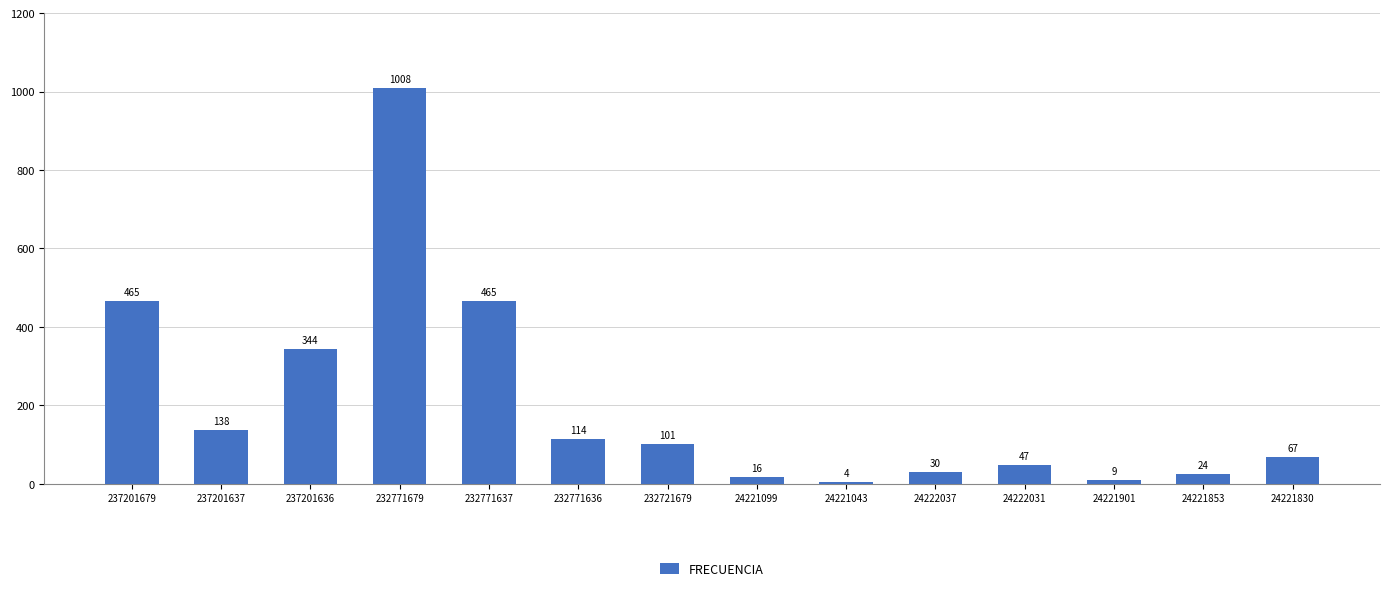

Approximately how many times larger is the value at 24221853 compared to 24221099?

1.5